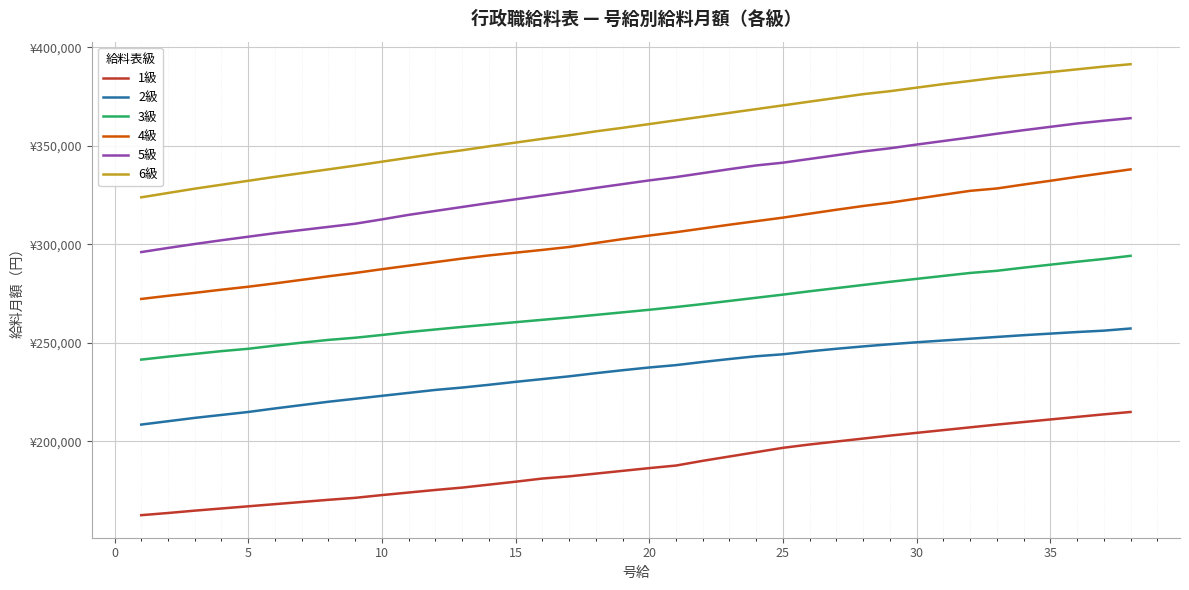

True or false: 3級 and 2級 intersect in this chart.

False